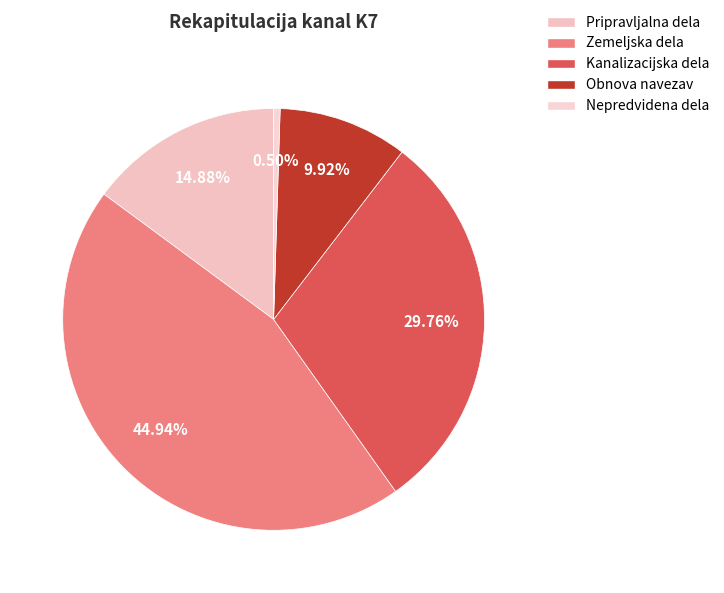

The Kanalizacijska dela slice represents 30% of the pie. True or false?

True